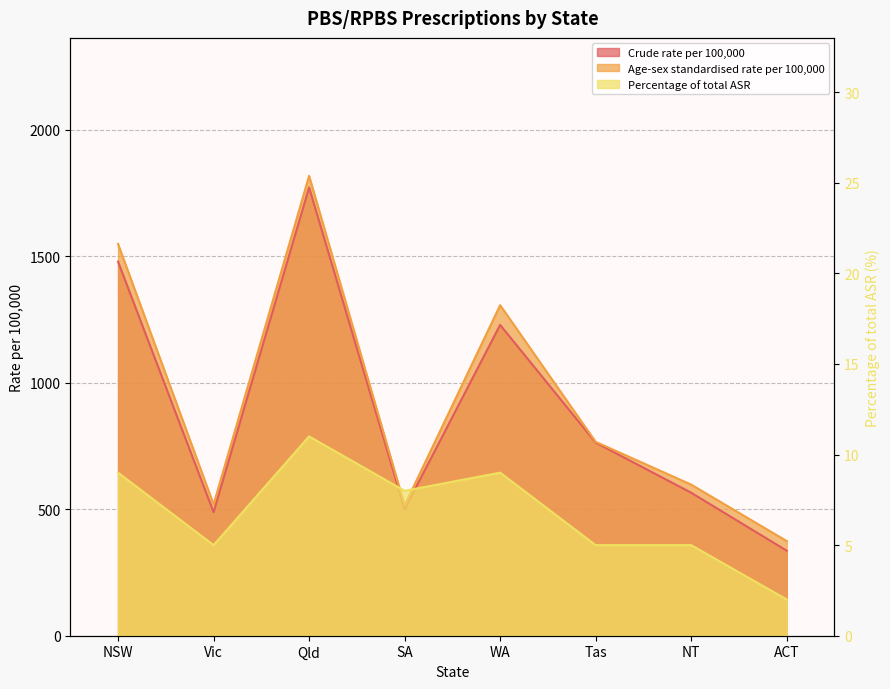

What value does the Crude rate per 100,000 series have at WA?

1228